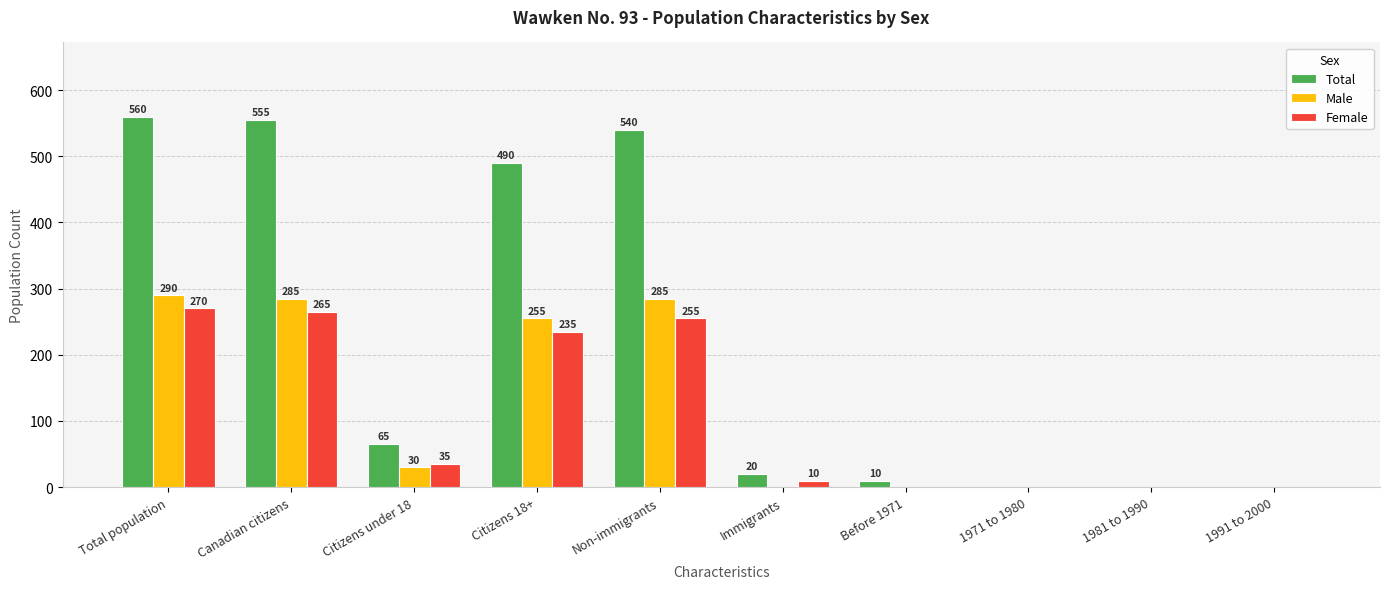

The Female series shows 265 at Canadian citizens. True or false?

True